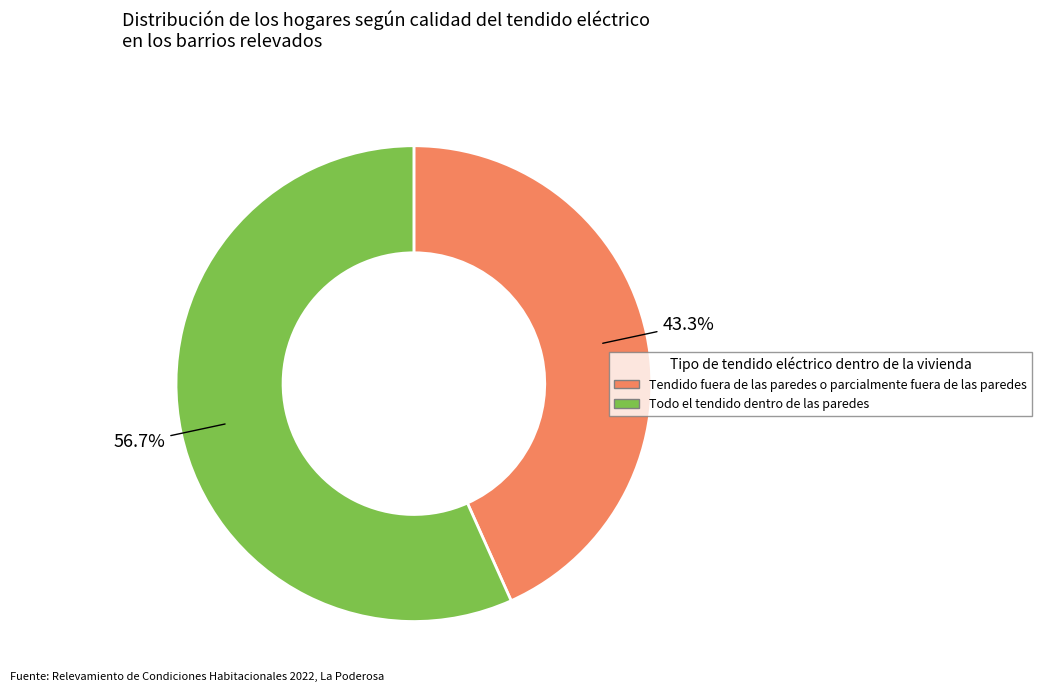

How many segments does this pie chart have?

2